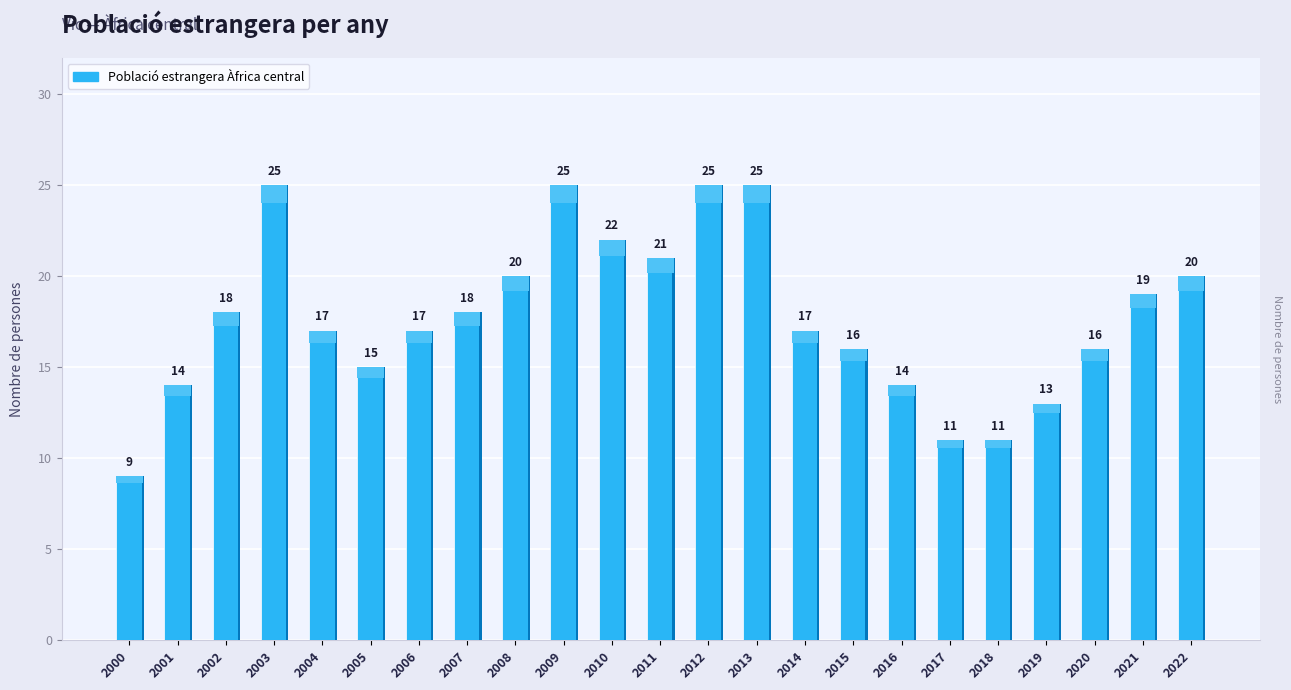

How many data points are less than 17?

9